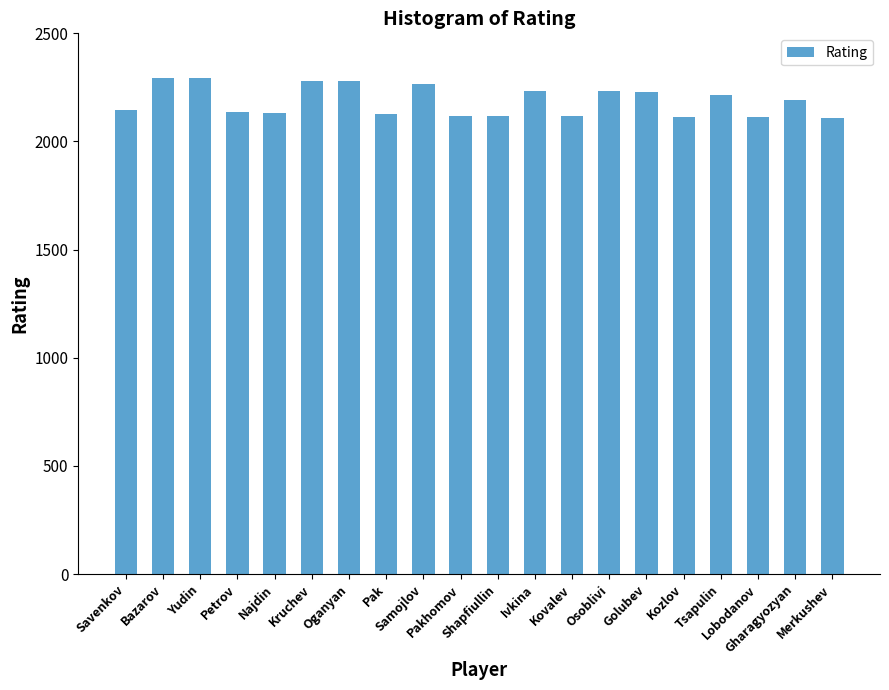

What position from the right is Tsapulin?

4